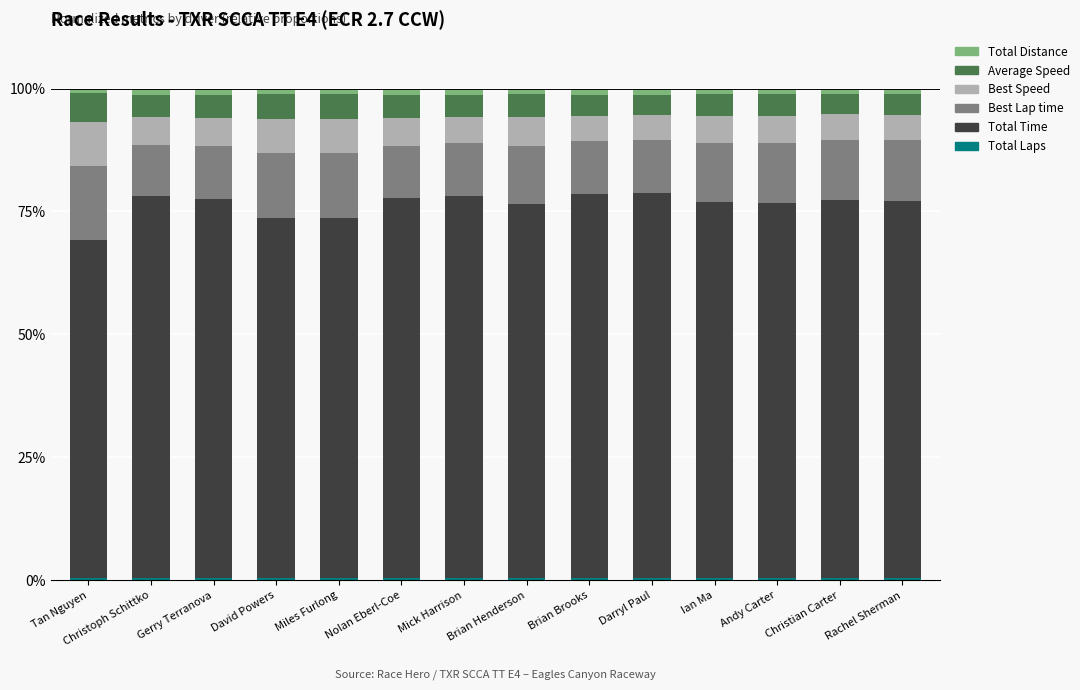

How many data points does each series have?

14